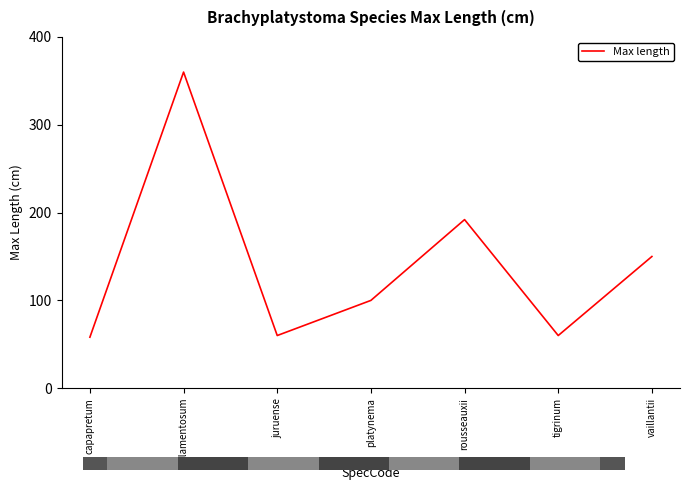

At which label is the value closest to 209?

rousseauxii